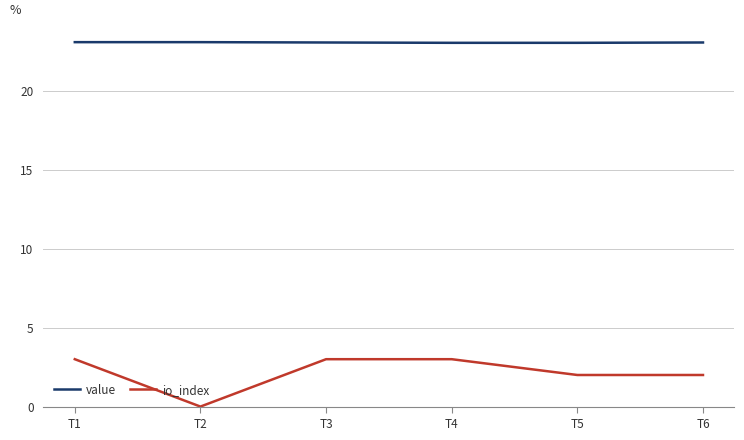

What is the sum of the io_index values at T5 and T3?

5.0